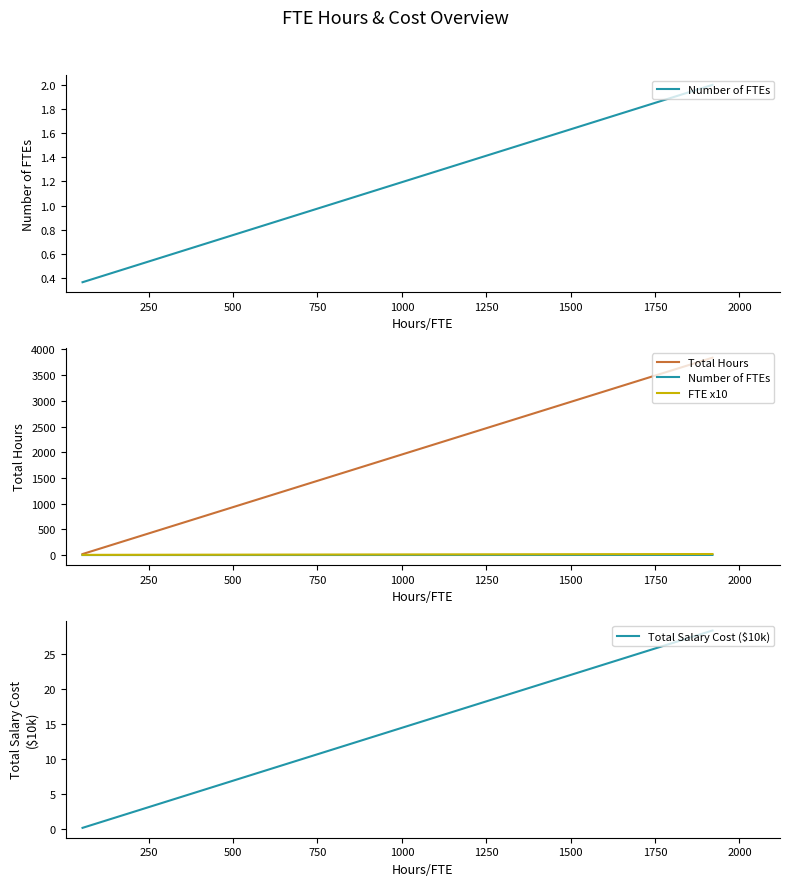

Is this an area chart (filled region under the line)?

No